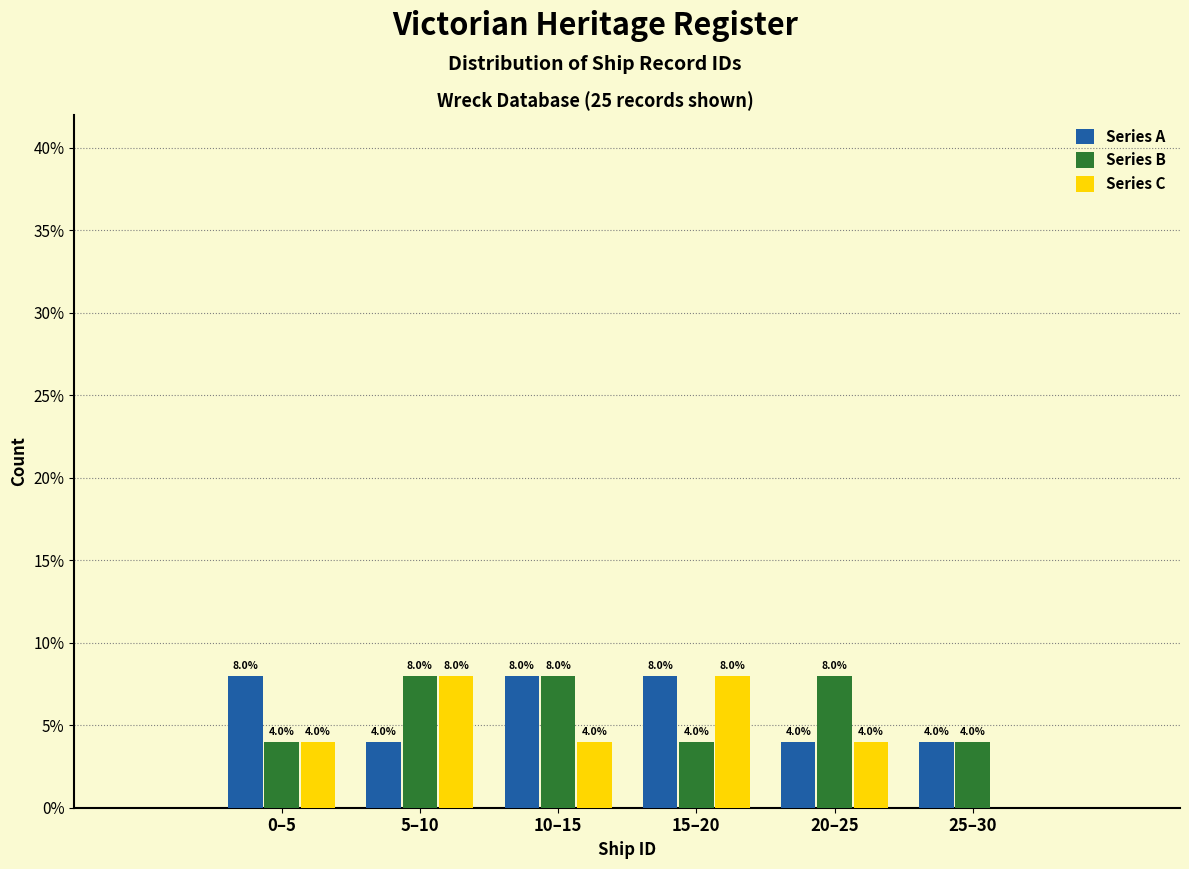

Reading left to right, extract all data points from this chart.

Series A: 0–5=8	5–10=4	10–15=8	15–20=8	20–25=4	25–30=4
Series B: 0–5=4	5–10=8	10–15=8	15–20=4	20–25=8	25–30=4
Series C: 0–5=4	5–10=8	10–15=4	15–20=8	20–25=4	25–30=0